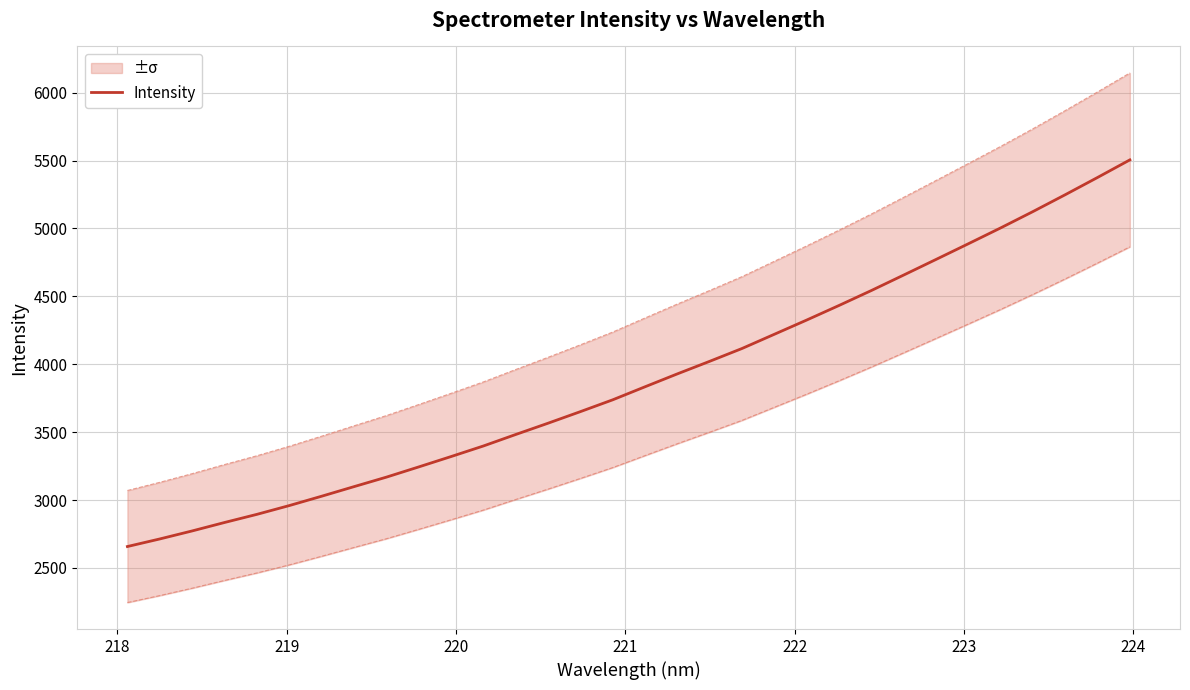

What is the lowest value of the Intensity series?

2657.5